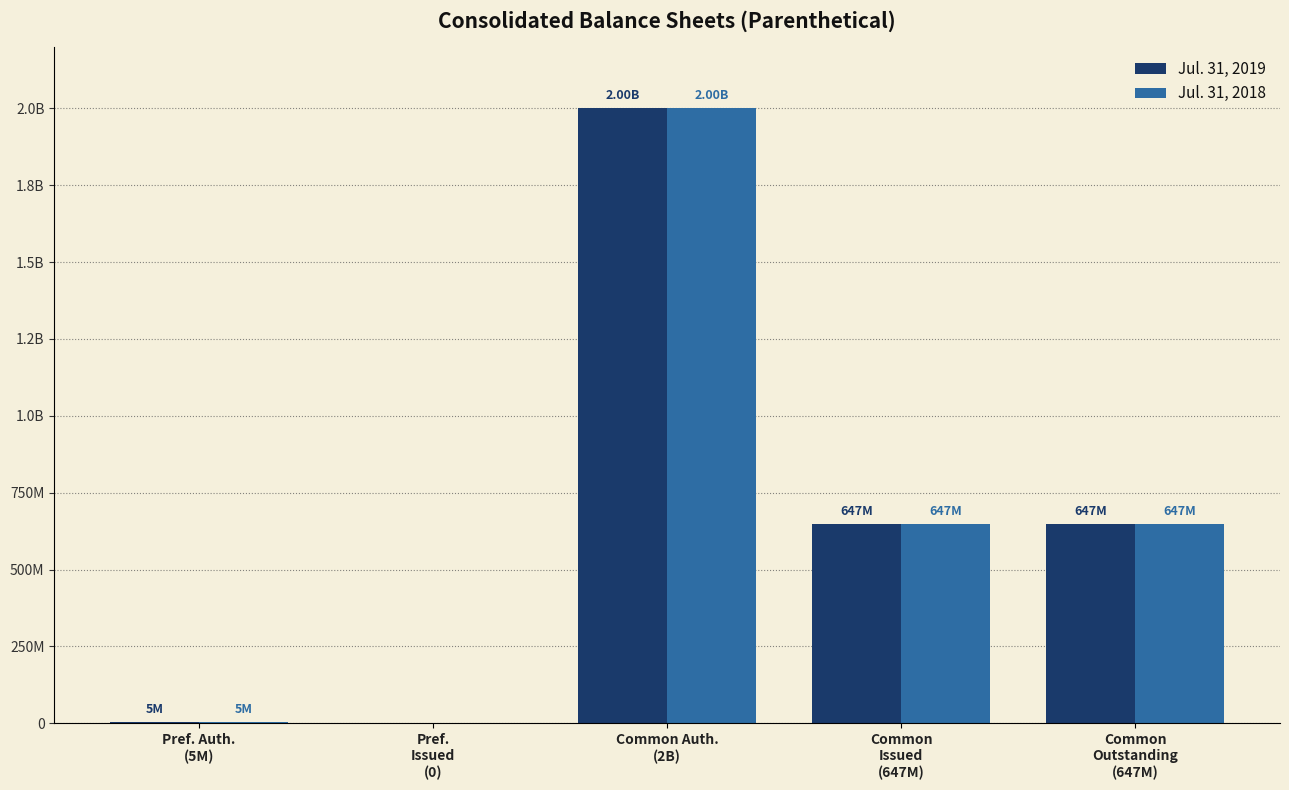

What are all the series names shown in the legend?

Jul. 31, 2019, Jul. 31, 2018